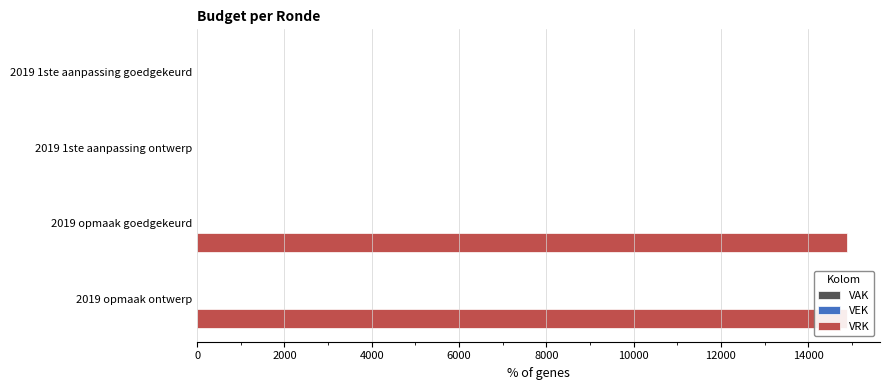

True or false: VRK has a value of 4877.3 at 2019 opmaak ontwerp.

False